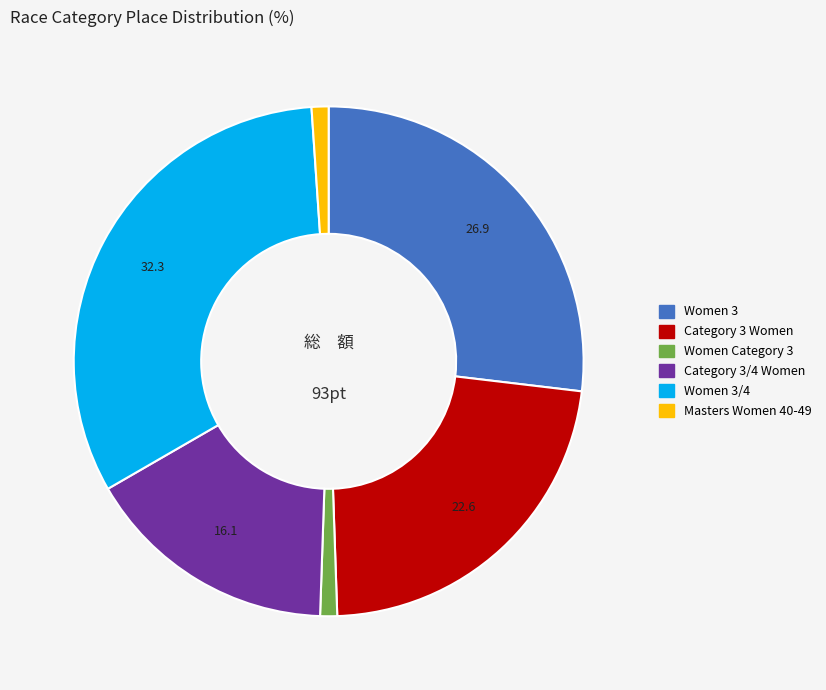

Is there a majority slice in this chart?

No